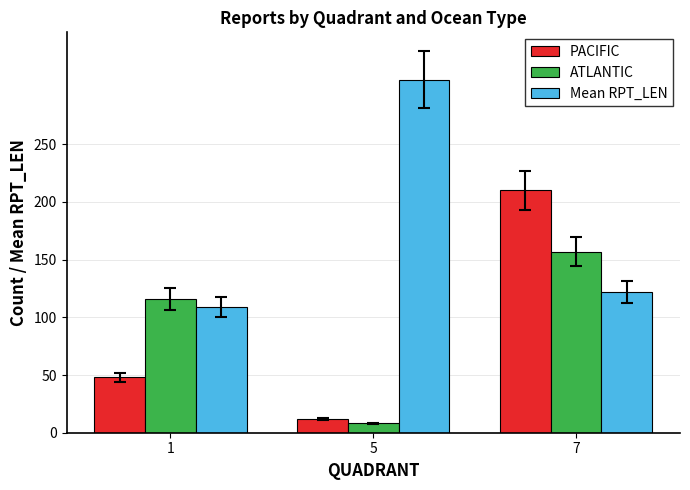

How many bars are there in each group?

3